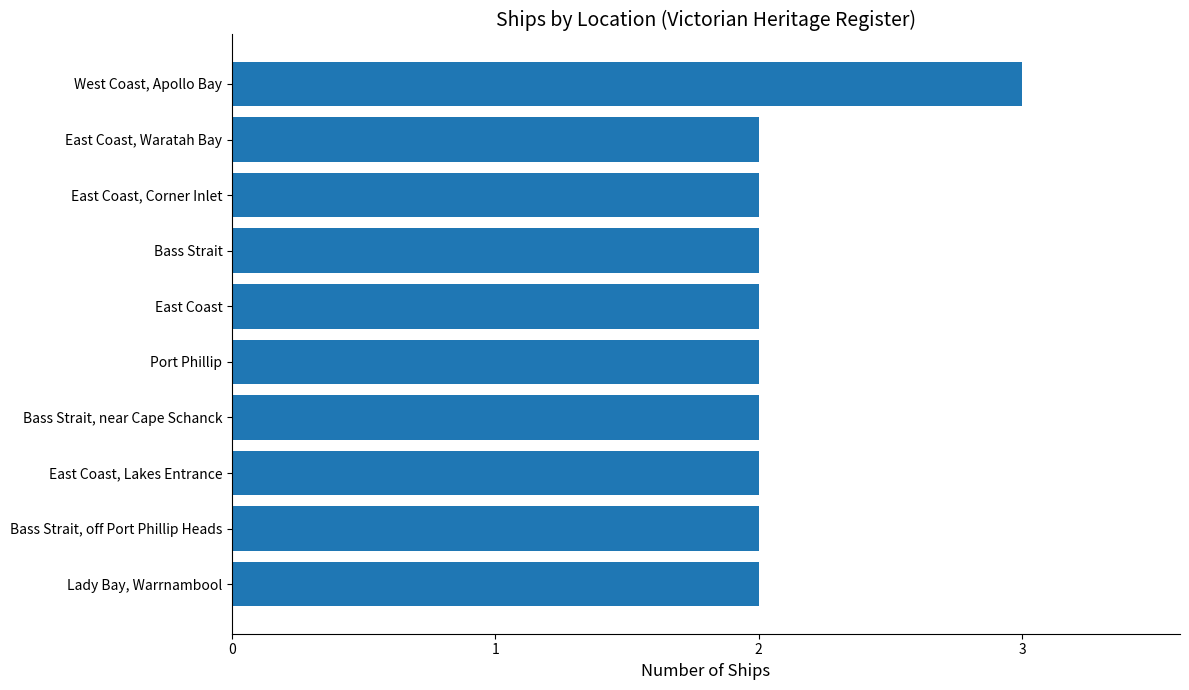

The chart shows a value of 1 at East Coast, Lakes Entrance. True or false?

False